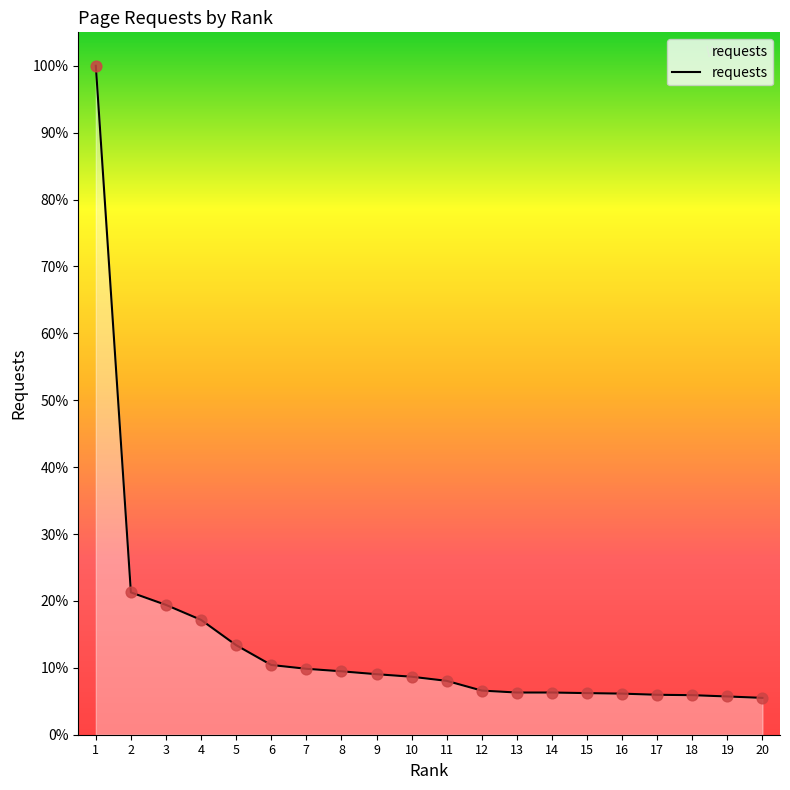

Which has a higher value, 16 or 8?

8